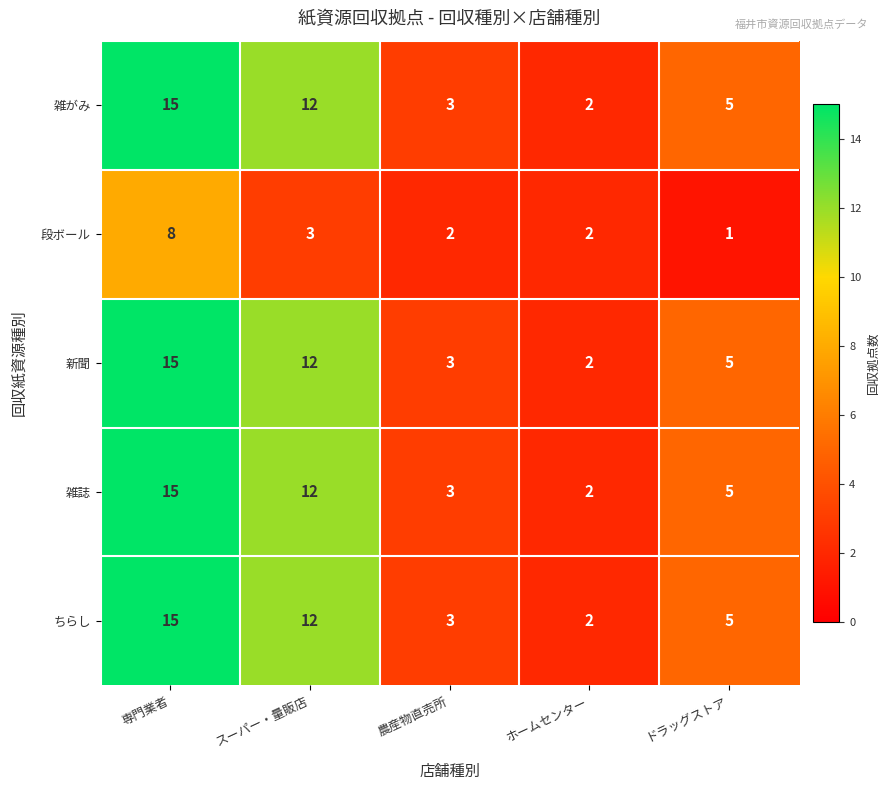

What is the difference between the second highest and second lowest values in the ちらし series?

9